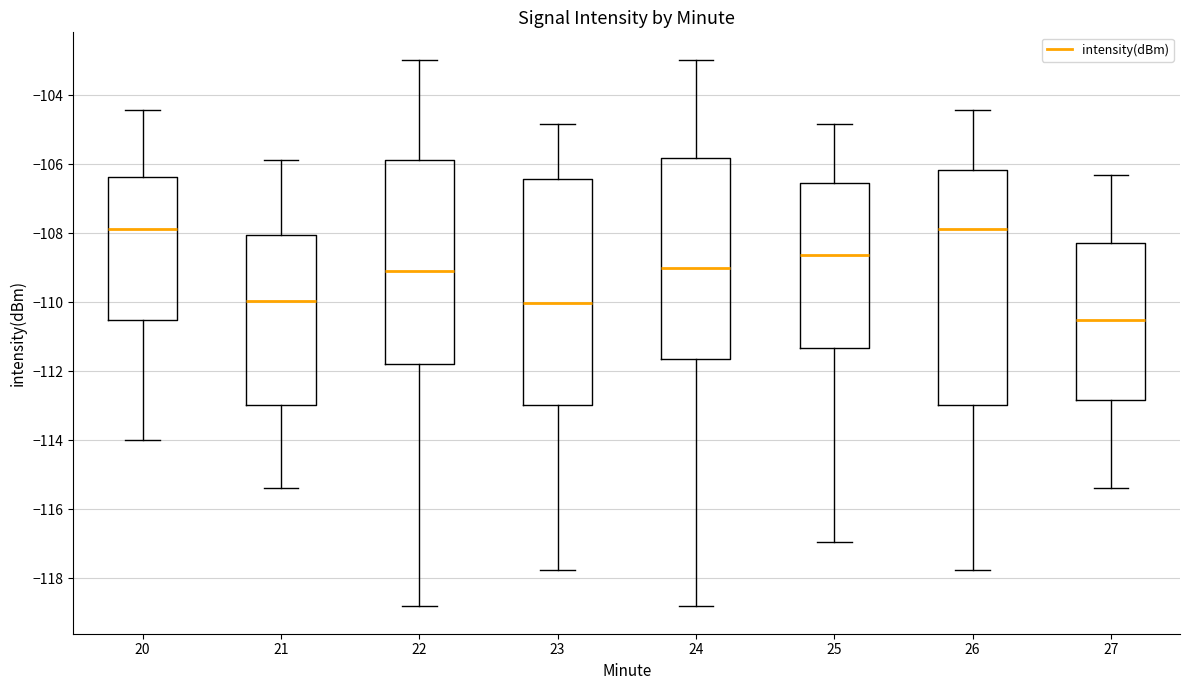

Which box's median line is the lowest?

27